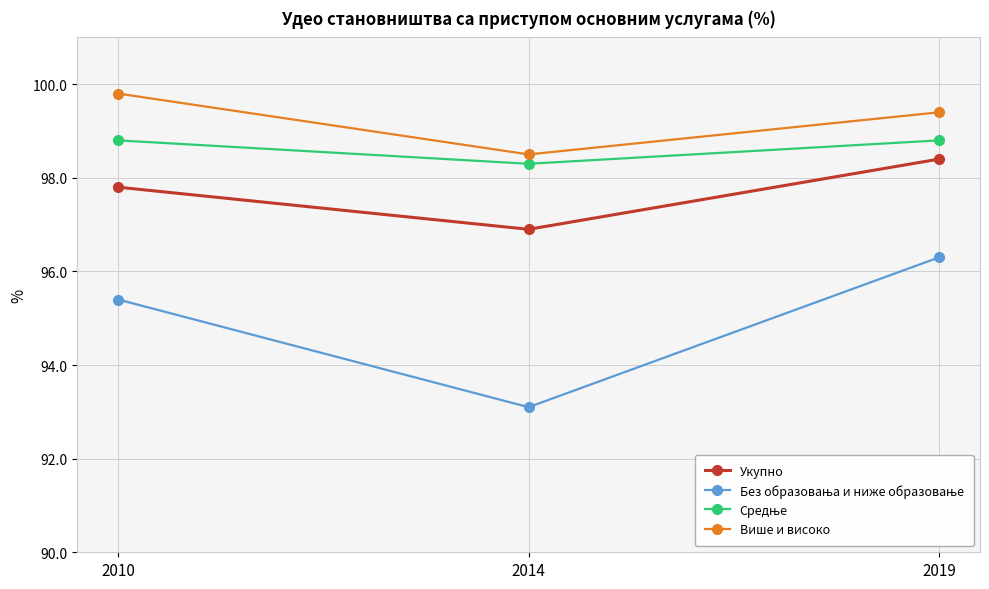

The Више и високо series shows 99.4 at 2019. True or false?

True